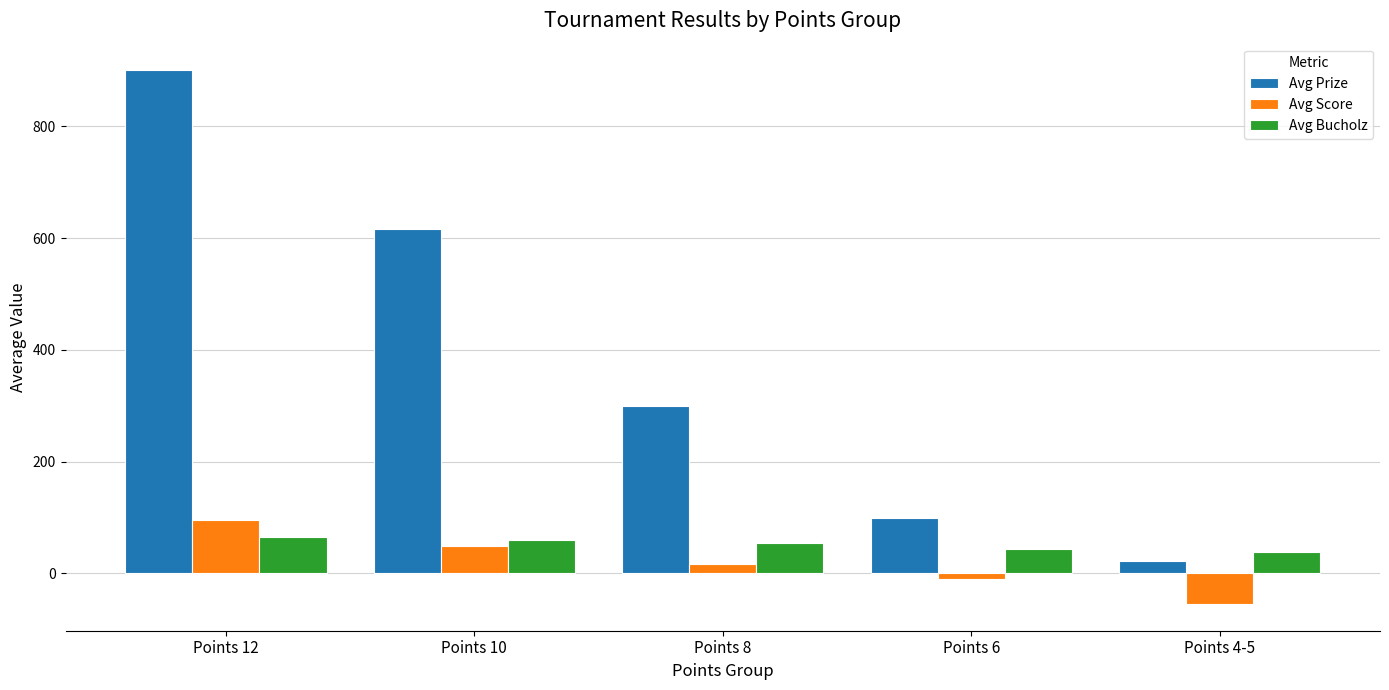

What is the approximate value of Avg Prize at Points 8?

300.0